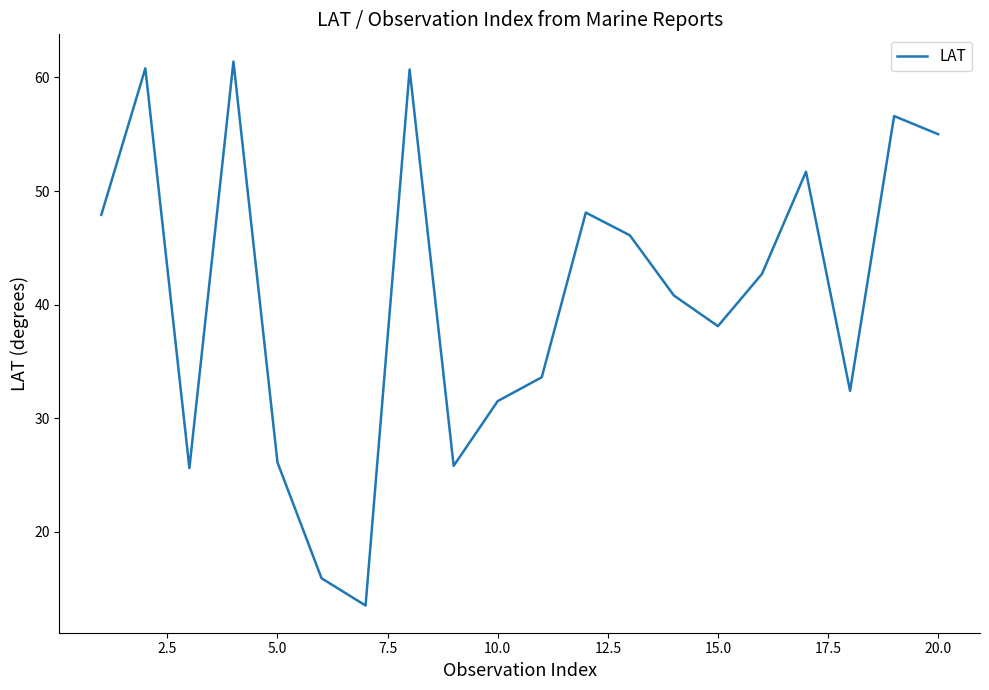

How many lines are shown in the chart?

1